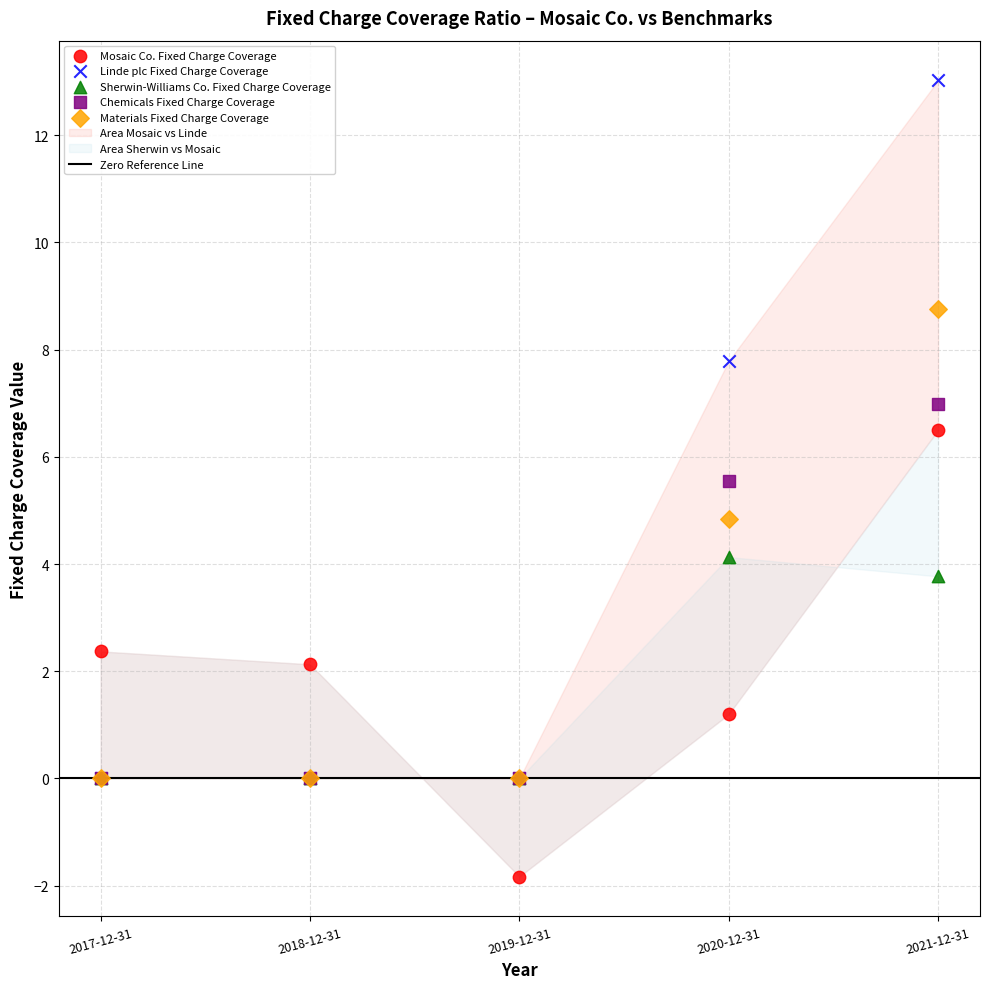

Which series has the widest spread of Y values?

Linde plc Fixed Charge Coverage